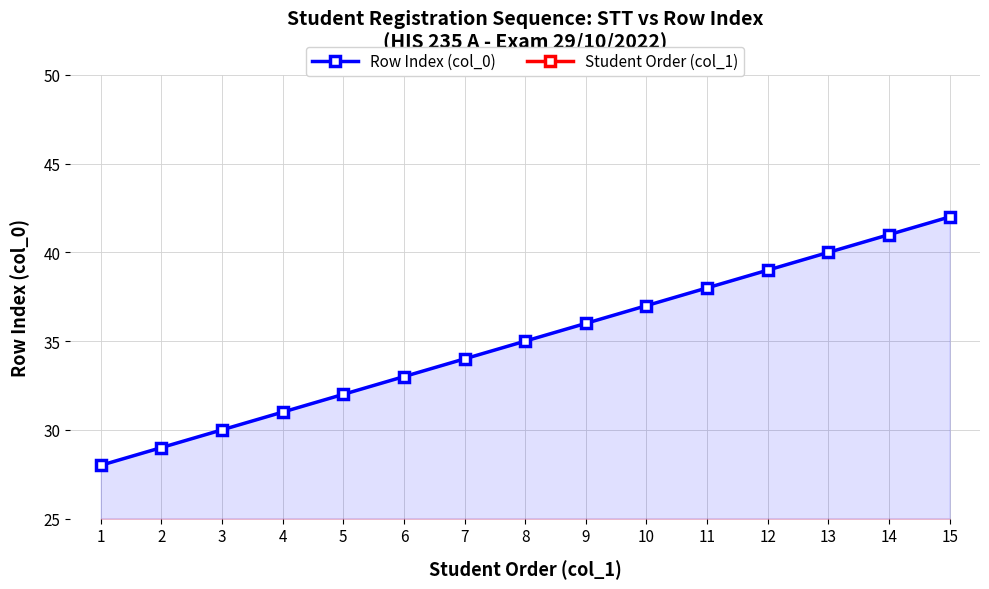

The value of Student Order (col_1) at 8 is 5. True or false?

False